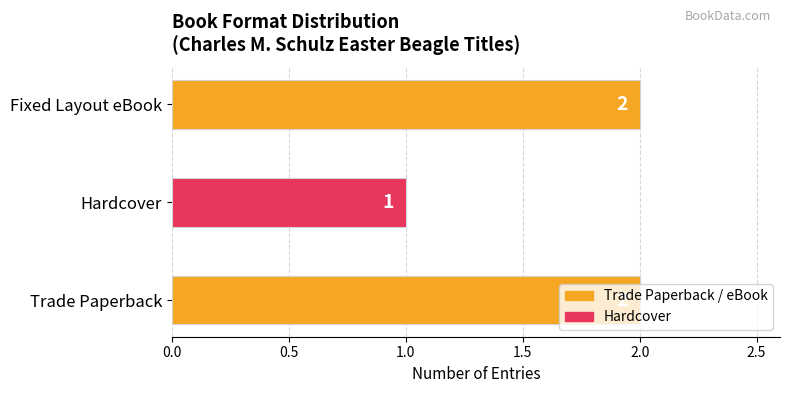

What is the ratio of the value at Hardcover to the value at Trade Paperback?

0.5